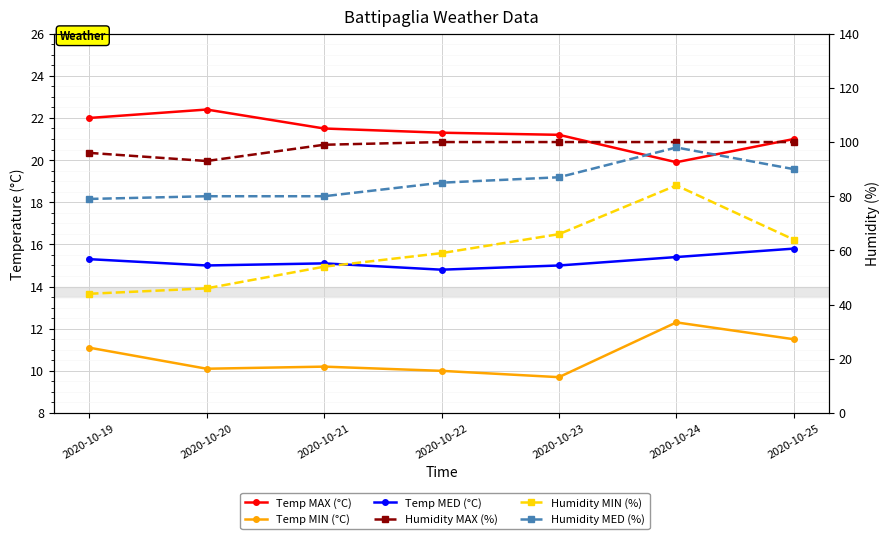

At which label does Temp MIN (°C) first exceed 10?

2020-10-19